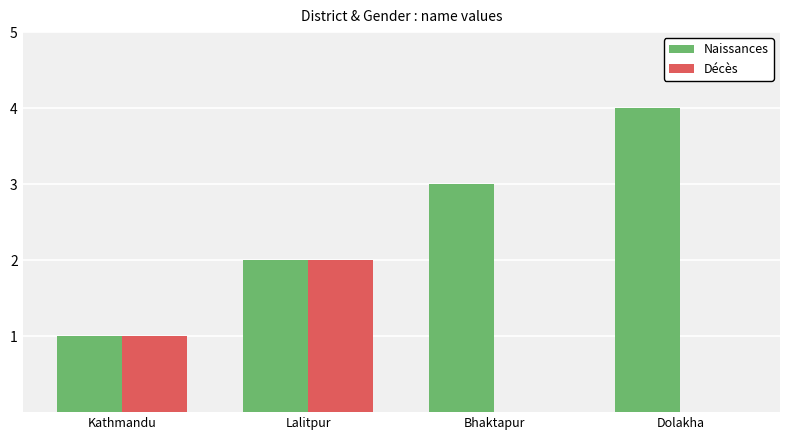

Which category has the highest value in the Naissances series?

Dolakha